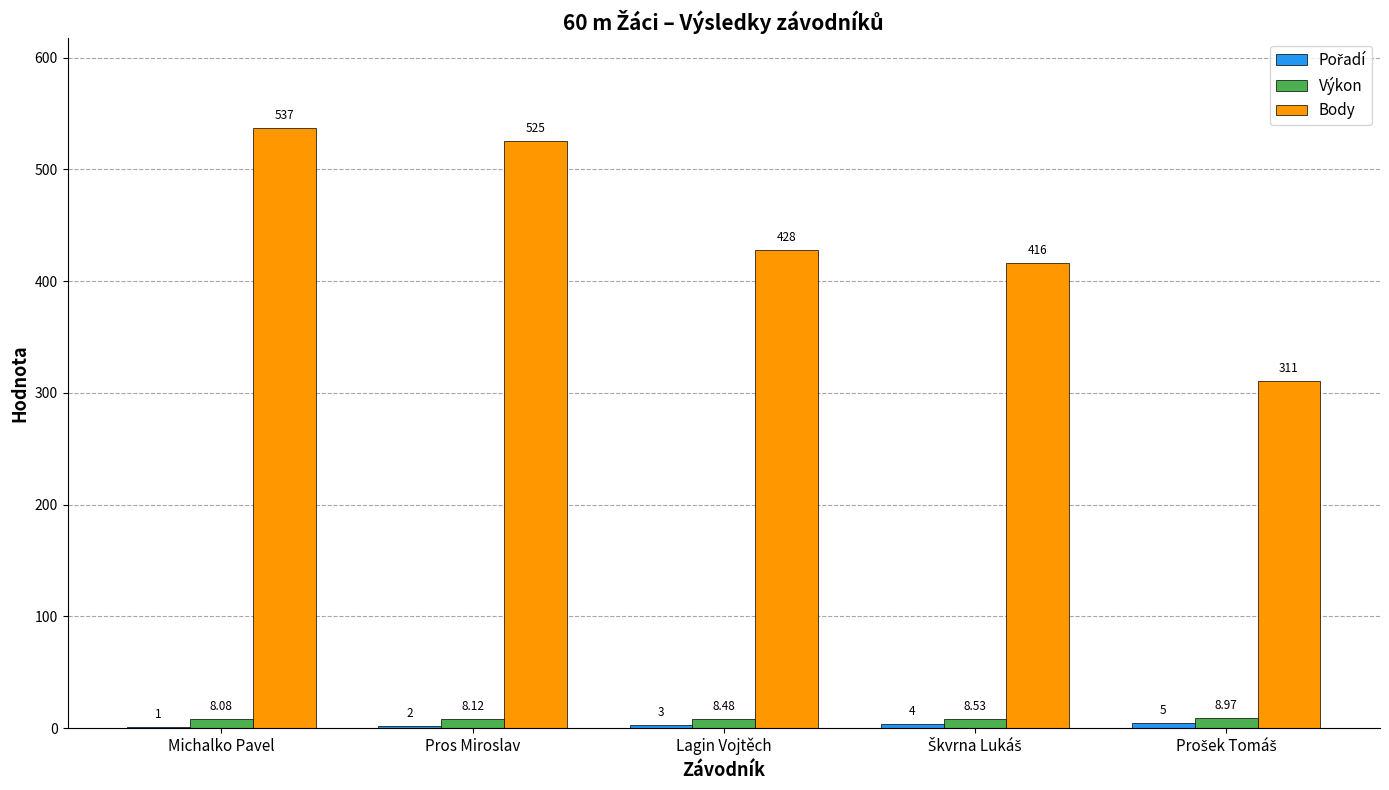

Which category has the highest value across all series?

Michalko Pavel